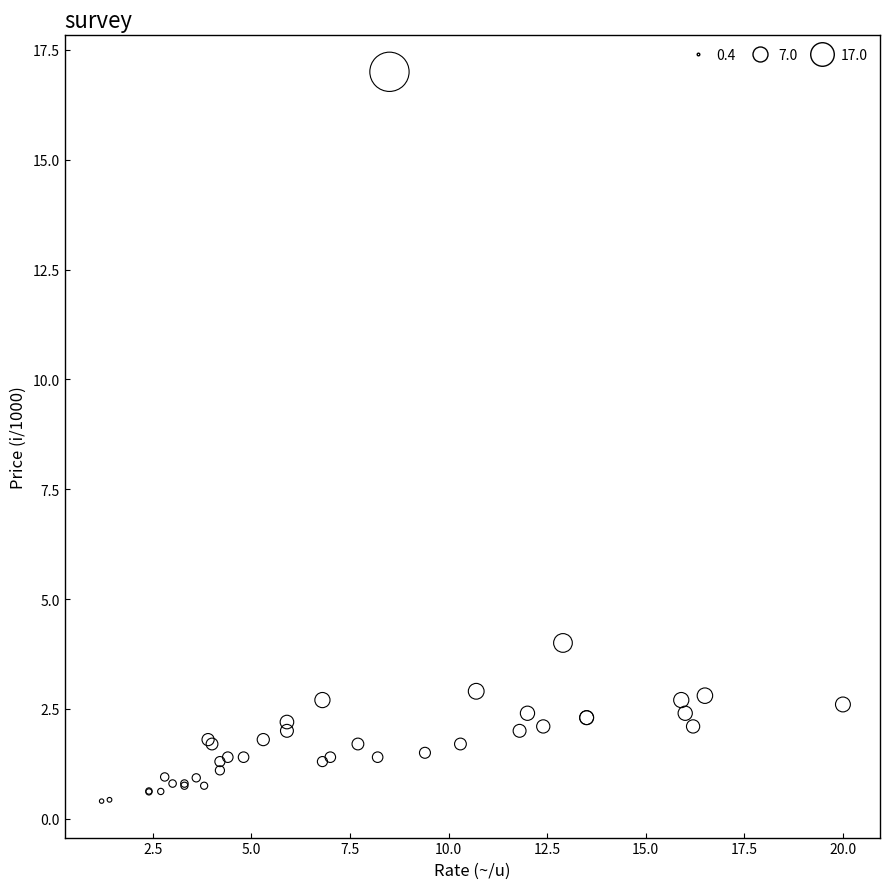

What Y value in the scatter plot is closest to 8?

4.0